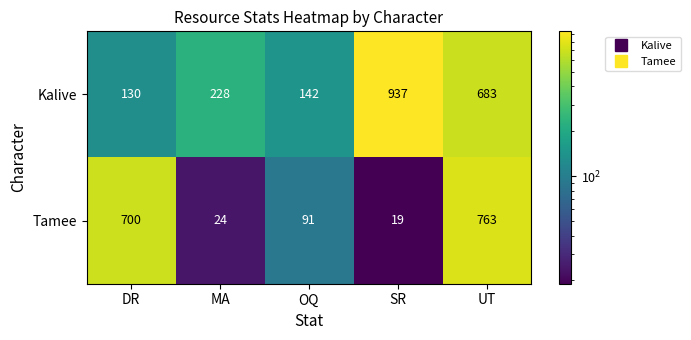

Which series changed the most between MA and UT?

Tamee